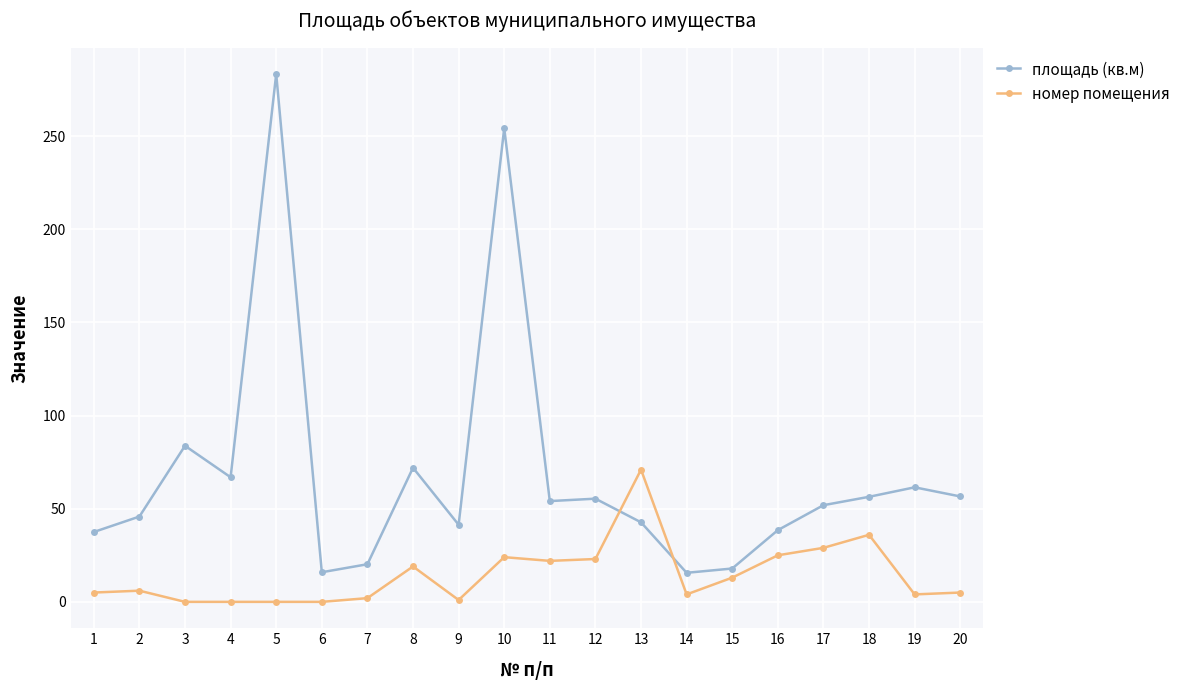

How many data points in номер помещения are less than 6?

10